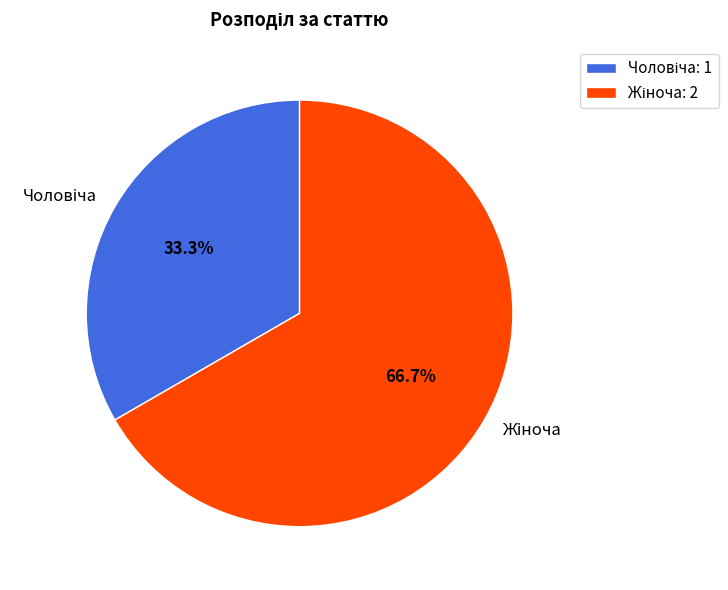

Does any single category account for the majority?

Yes